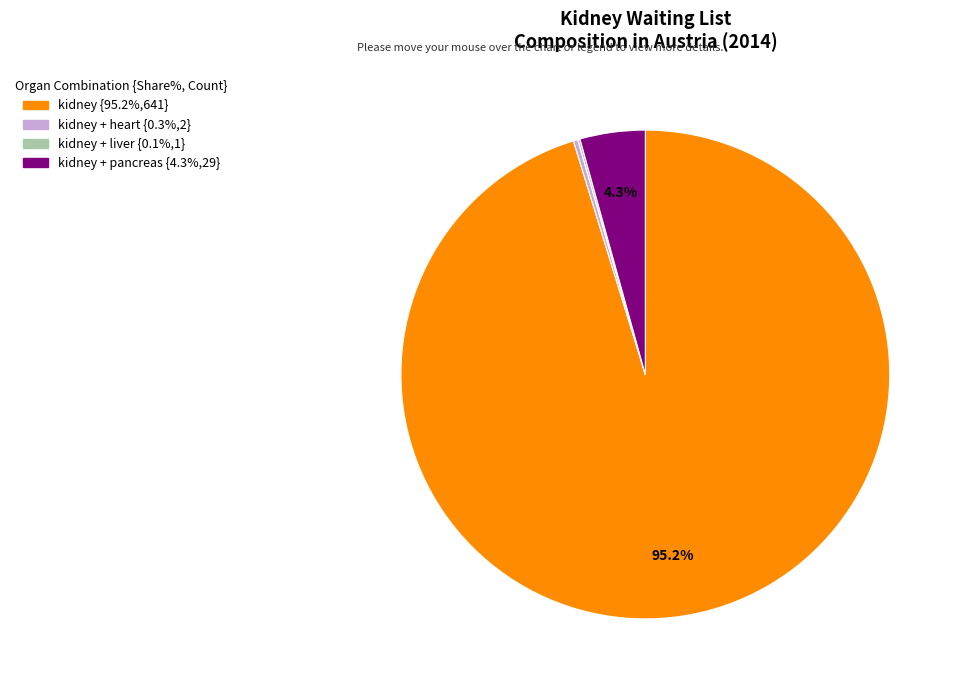

Is there a majority slice in this chart?

Yes